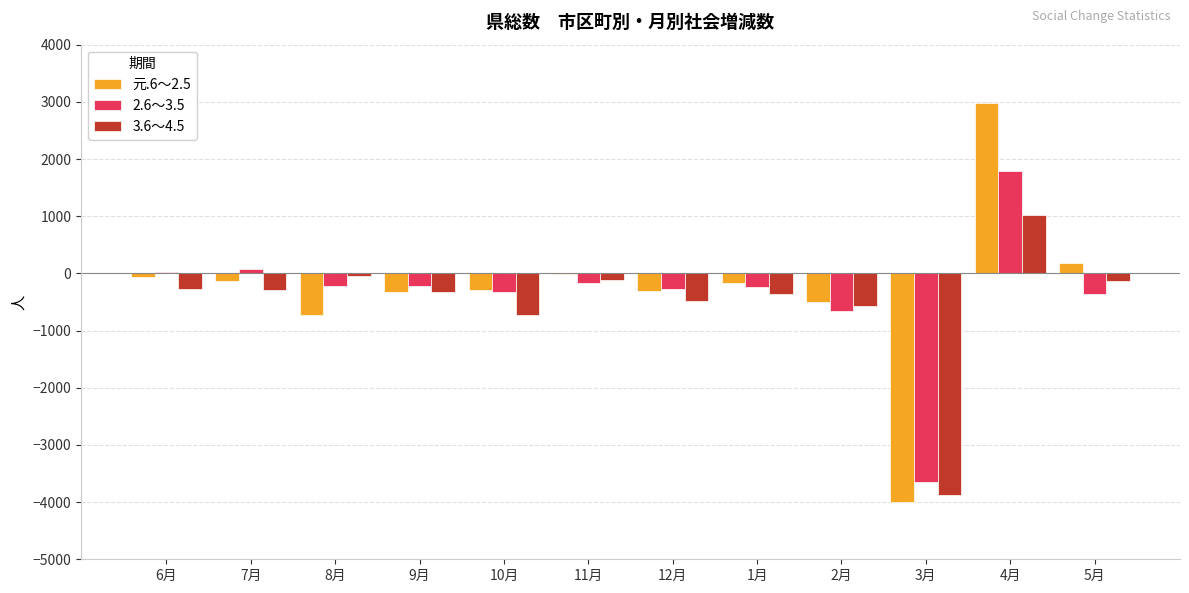

At which category does the chart reach its peak across all series?

4月